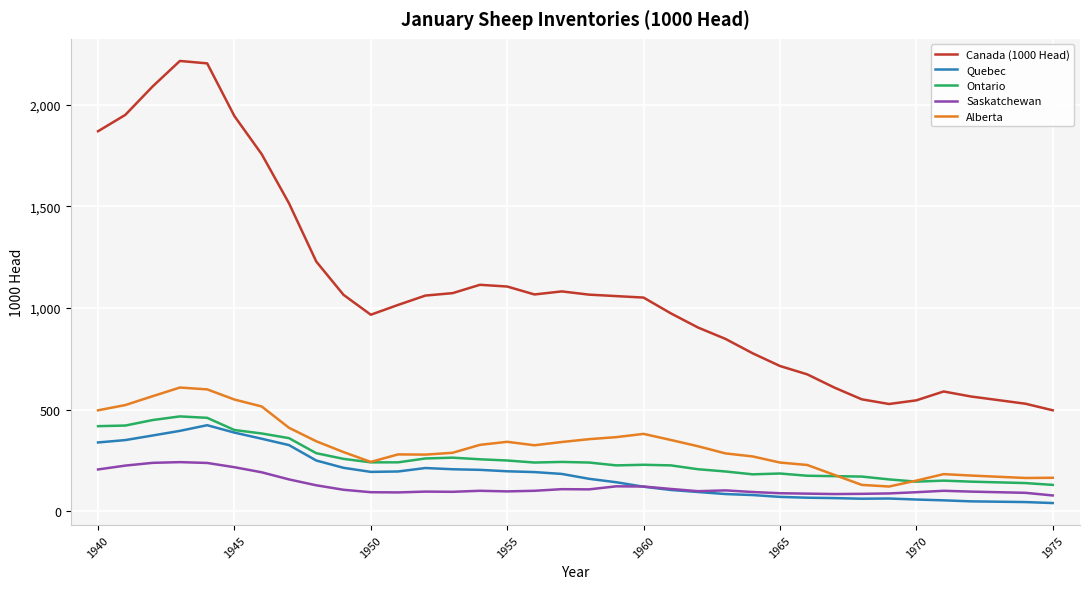

What is the maximum value shown in the chart?

2215.9